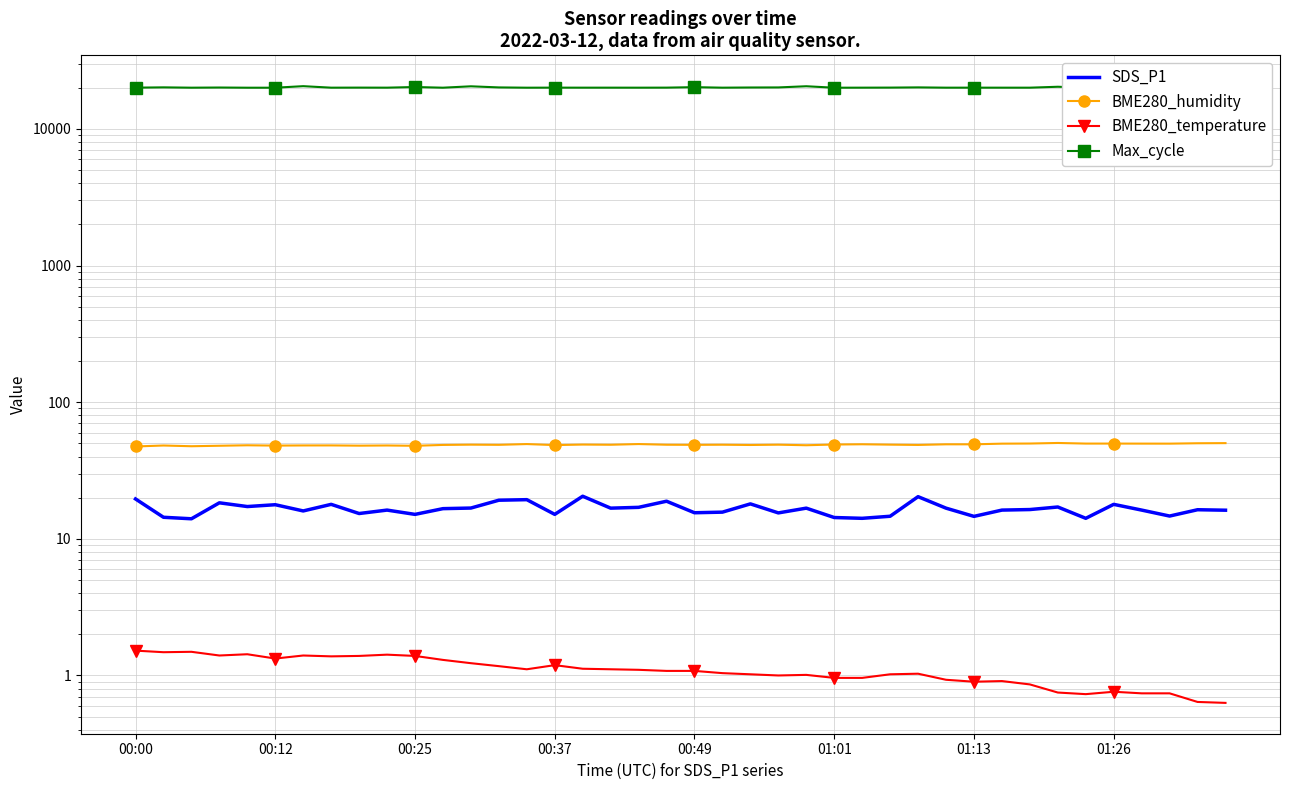

What is the sum of all BME280_humidity values?

1955.5